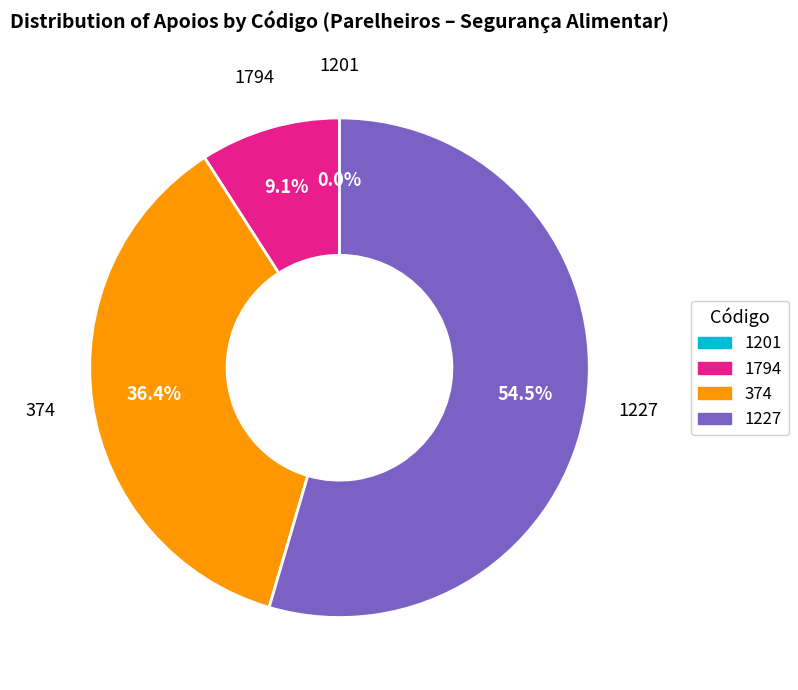

To the nearest percent, what is the combined percentage of 1794 and 1201?

9%